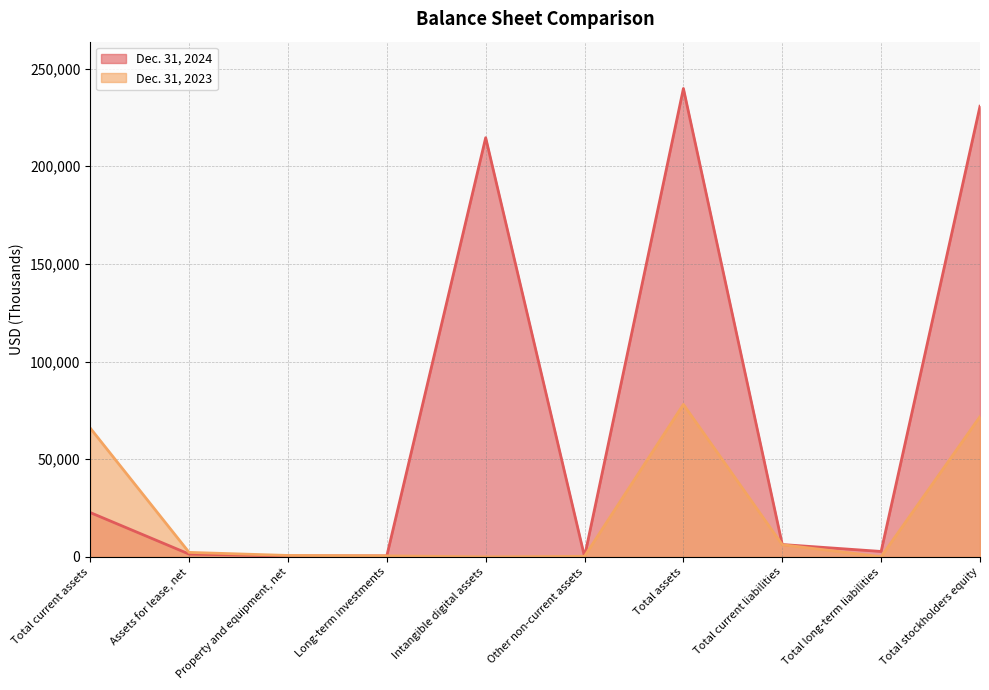

Which series has the largest range (max minus min)?

Dec. 31, 2024